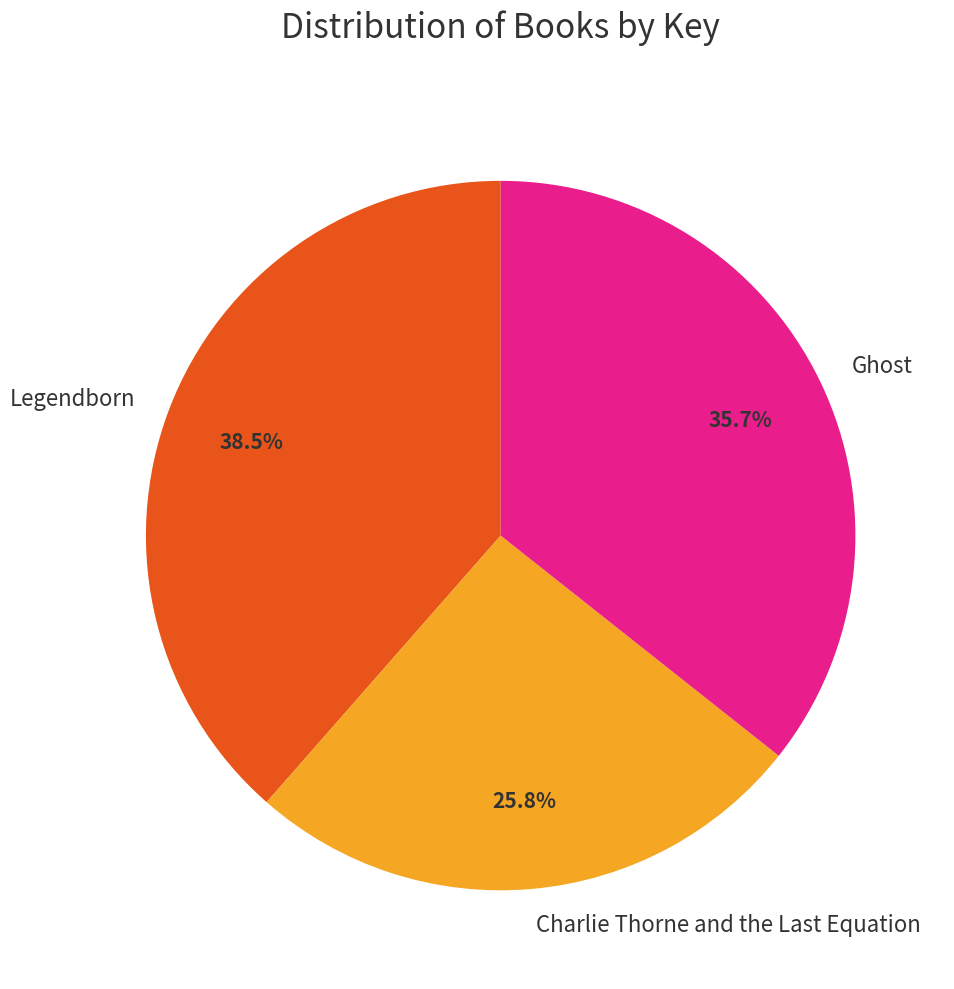

How many slices are in this pie chart?

3